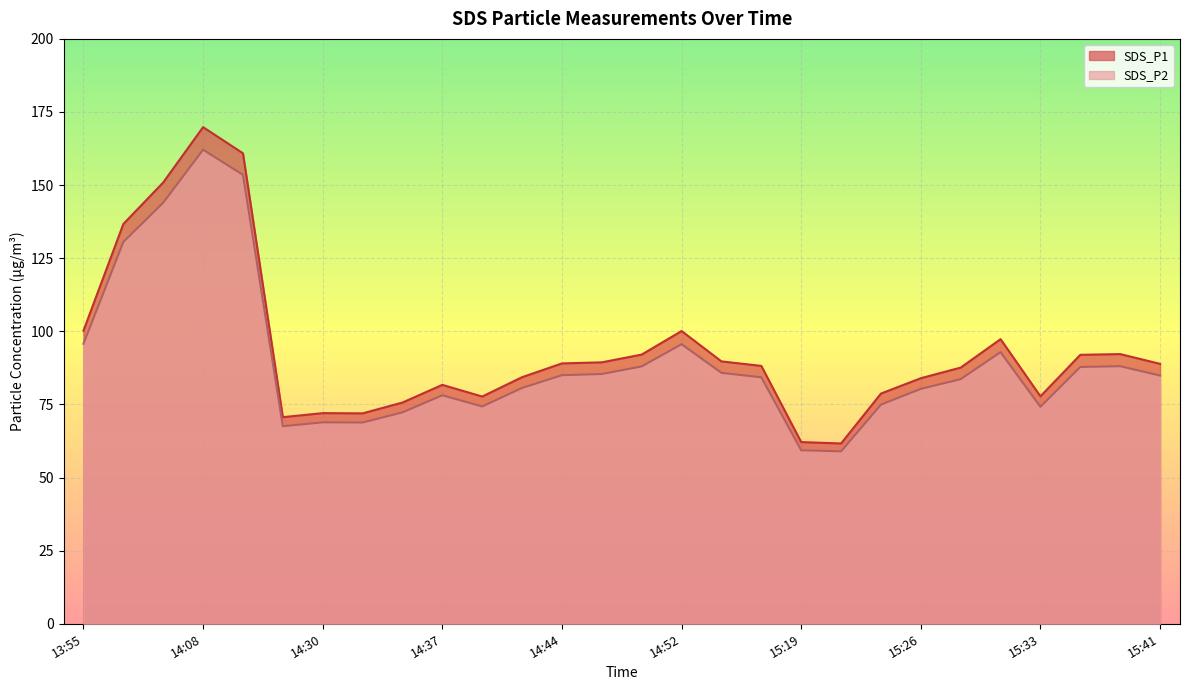

At which label does SDS_P1 first exceed 88?

13:55